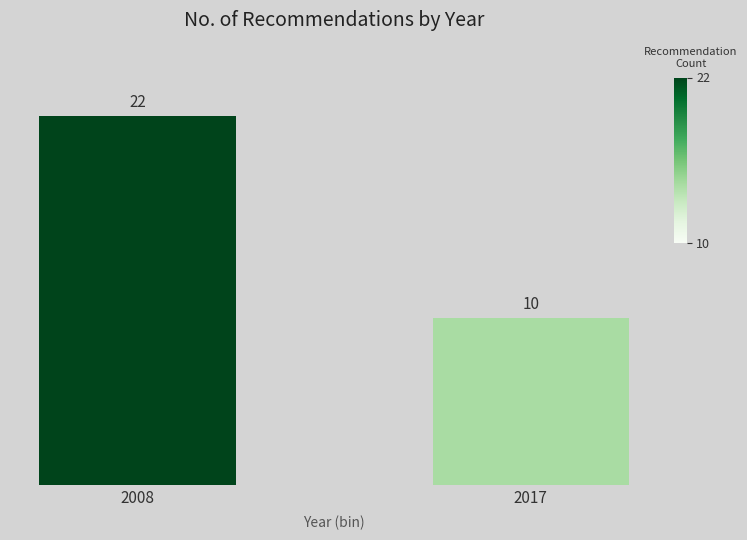

Reading right to left, transcribe all the data shown in this chart.

10	22